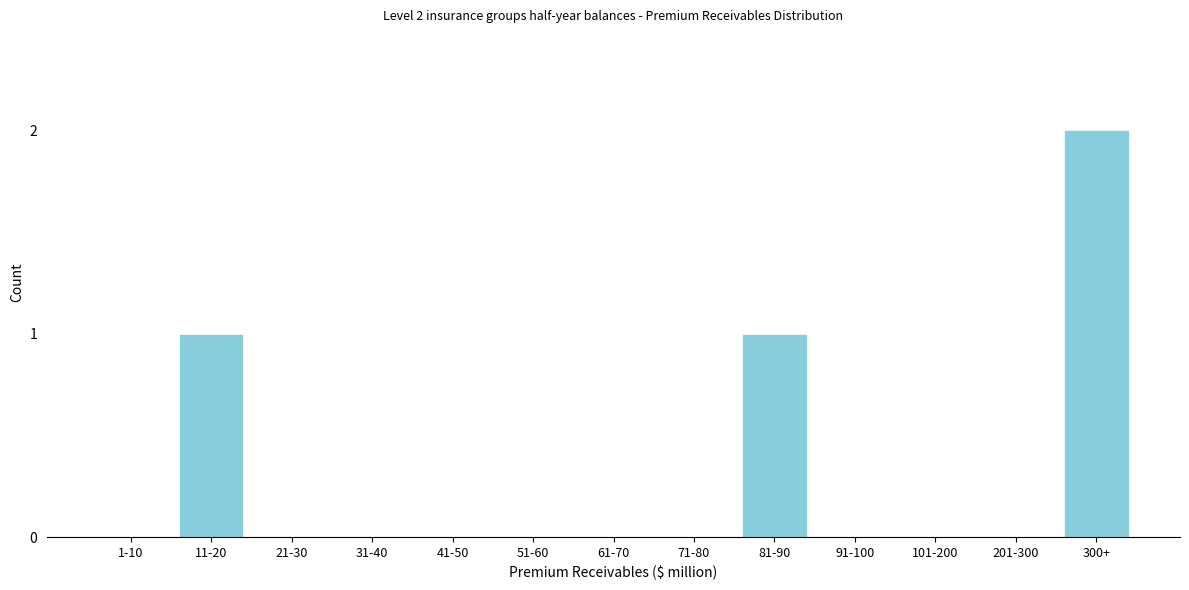

Reading left to right, what are all the values shown in this chart?

1-10=0	11-20=1	21-30=0	31-40=0	41-50=0	51-60=0	61-70=0	71-80=0	81-90=1	91-100=0	101-200=0	201-300=0	300+=2